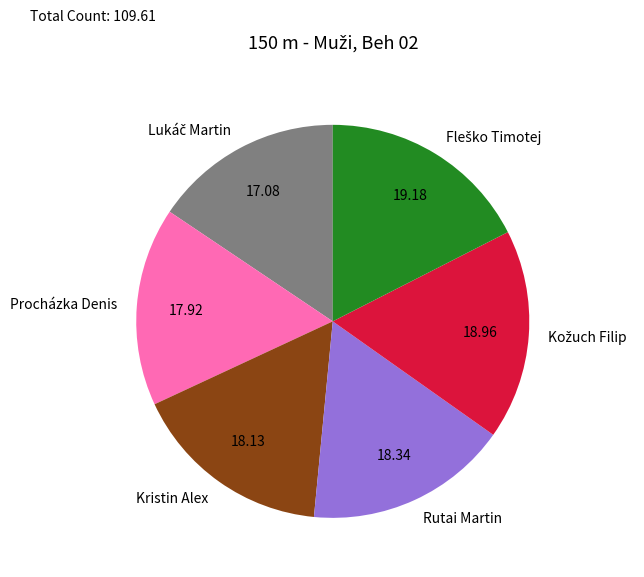

Is there any slice that represents more than half of the pie?

No